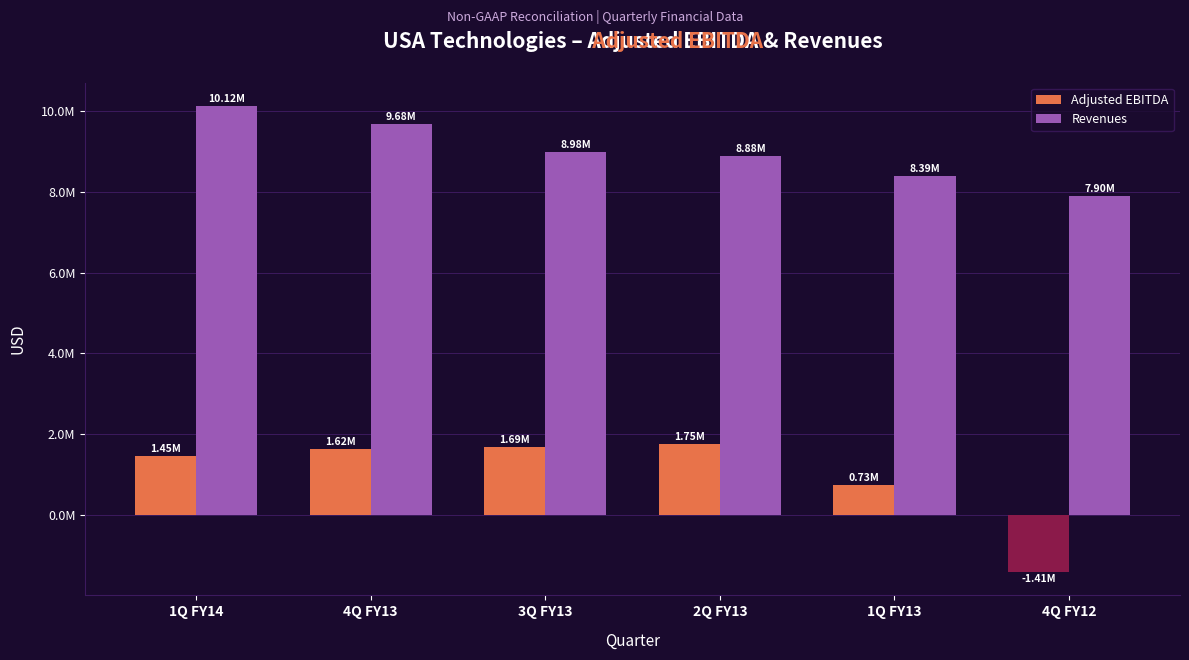

Which series changed the most between 4Q FY13 and 3Q FY13?

Revenues